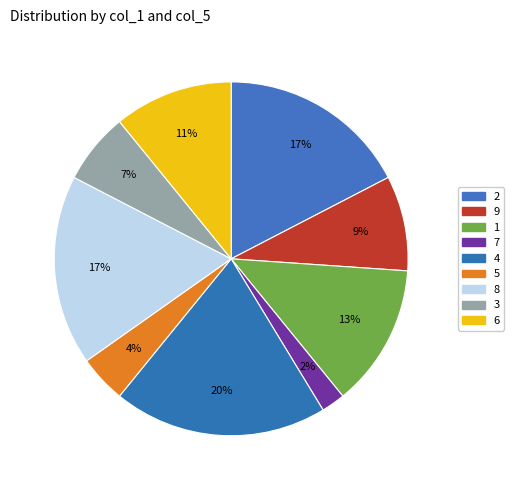

Rank the categories by value from highest to lowest.

4, 2, 8, 1, 6, 9, 3, 5, 7